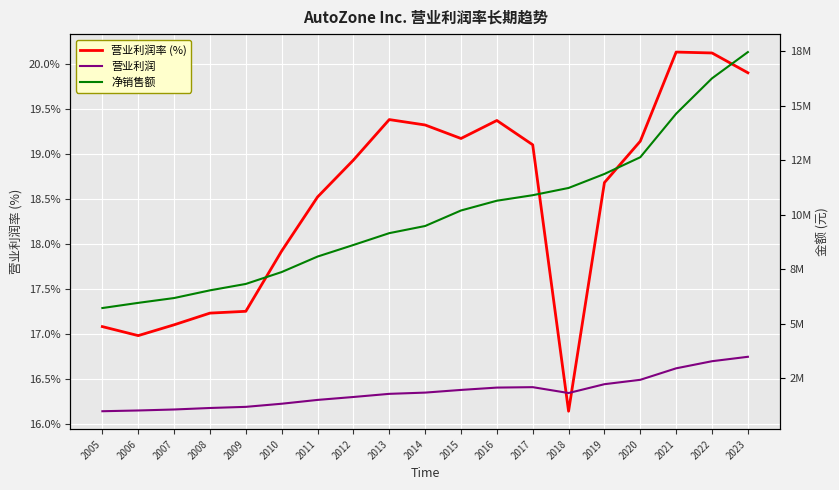

What is the difference between the highest and lowest values at 2015?

10187320.8